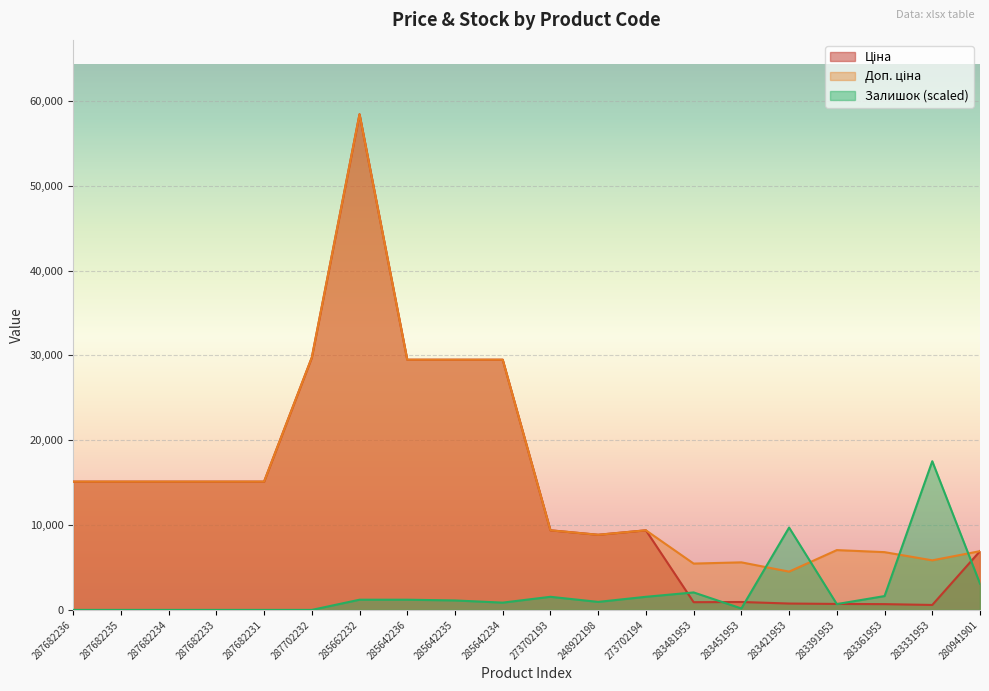

In Залишок, how many points are lower than both neighbors (excluding endpoints)?

4